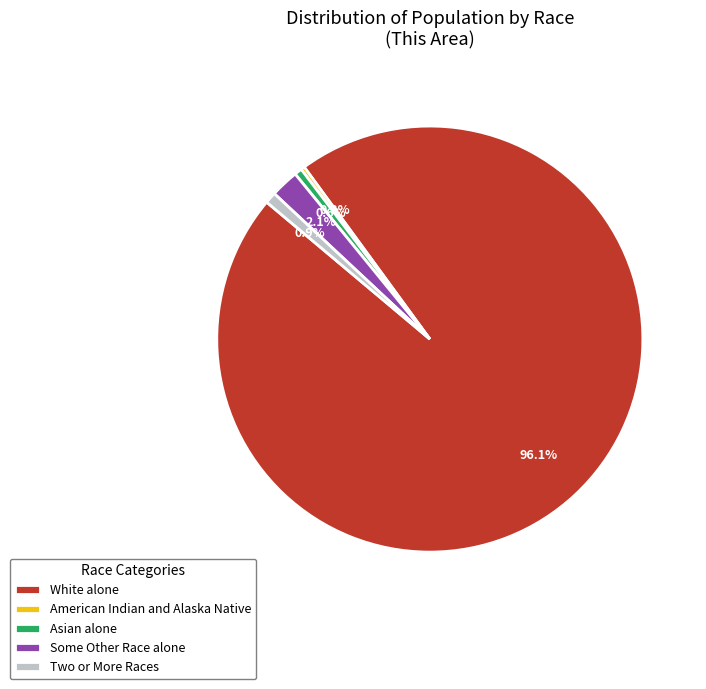

Is there a majority slice in this chart?

Yes